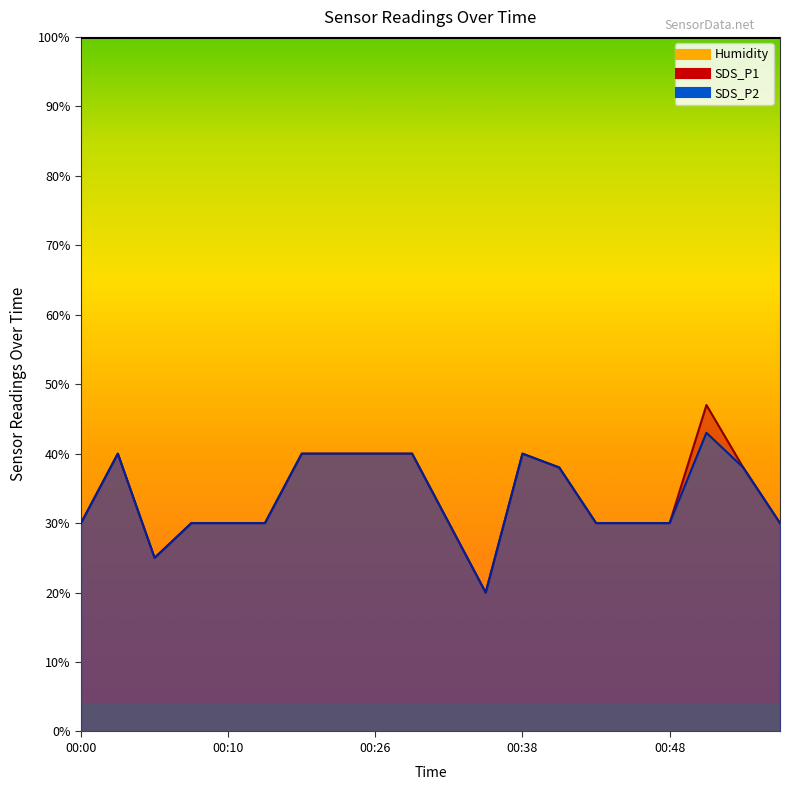

Rank the series by their maximum value, from highest to lowest.

SDS_P1, SDS_P2